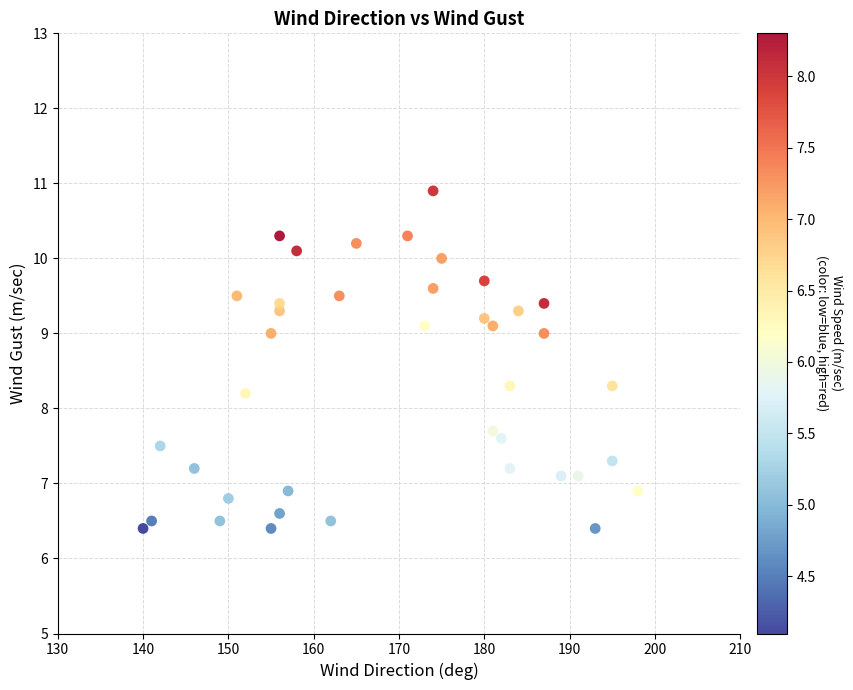

What Y value in the scatter plot is closest to 8?

8.2